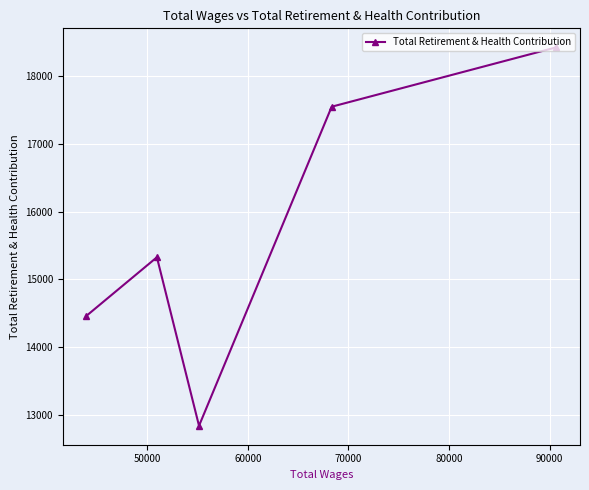

What is the value of the 4th point from the left?

17550